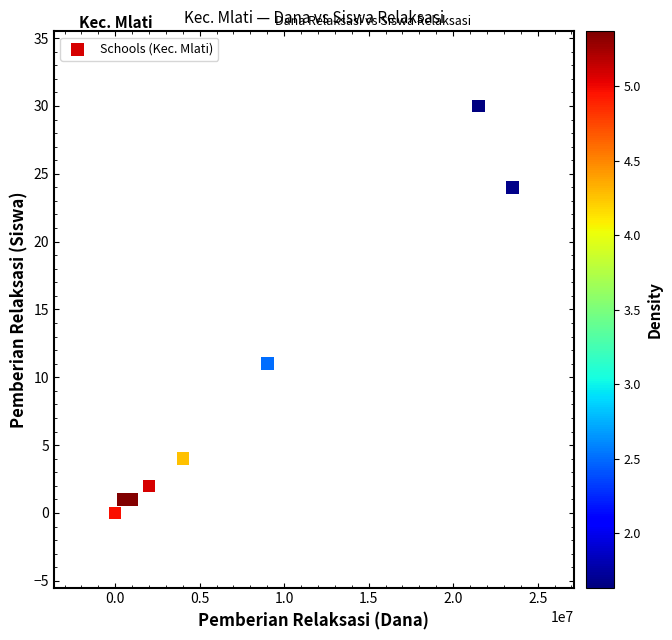

What Y value in the scatter plot is closest to 15?

11